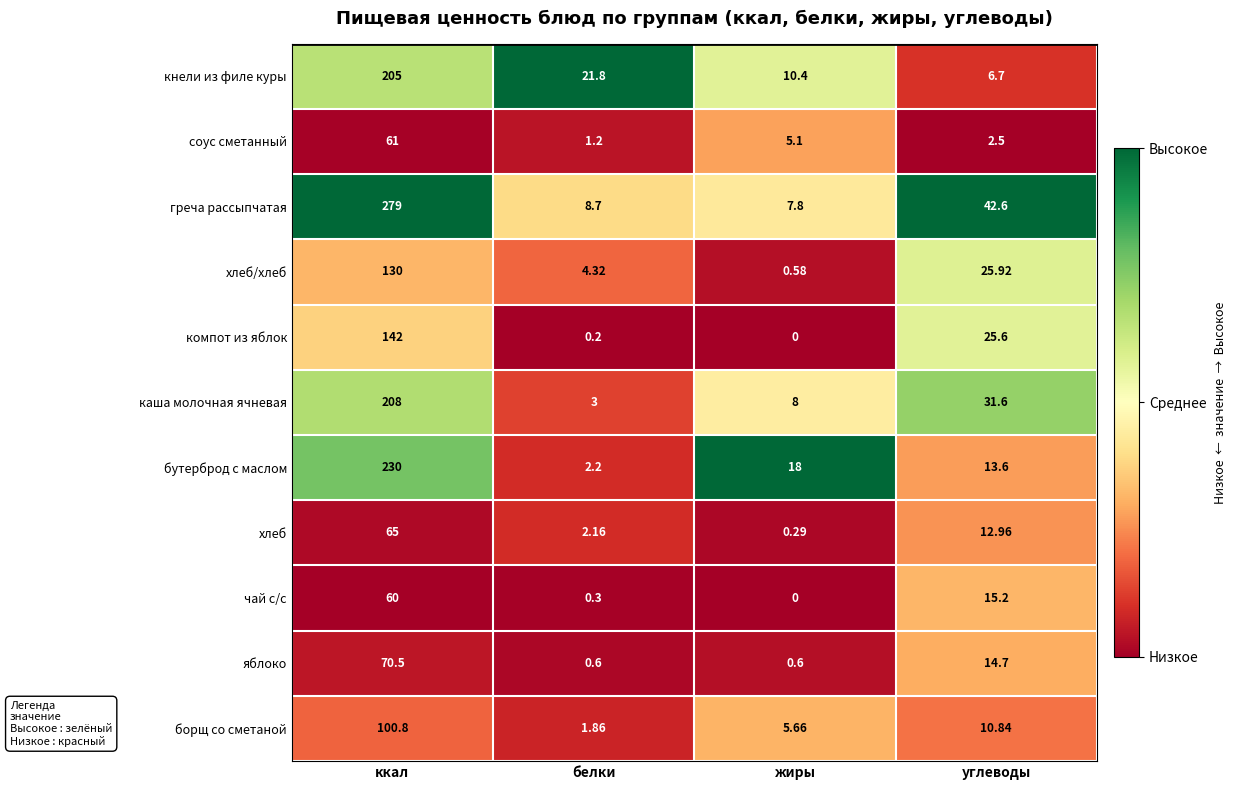

Is the value of хлеб/хлеб at ккал greater than the value of компот из яблок at углеводы?

Yes